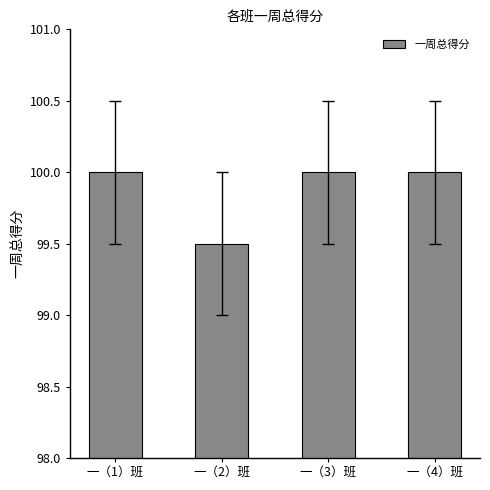

What is the approximate value at 一（1）班?

100.0